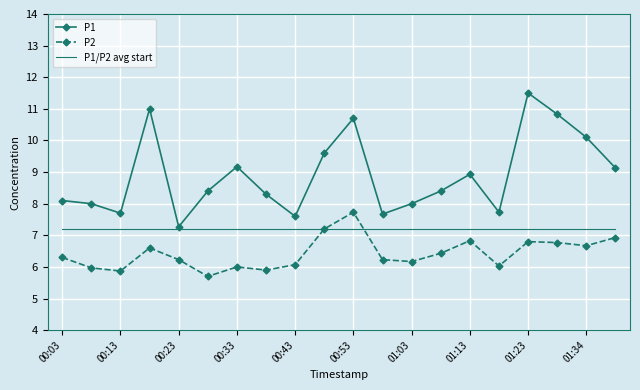

What is the greatest value displayed?

11.5